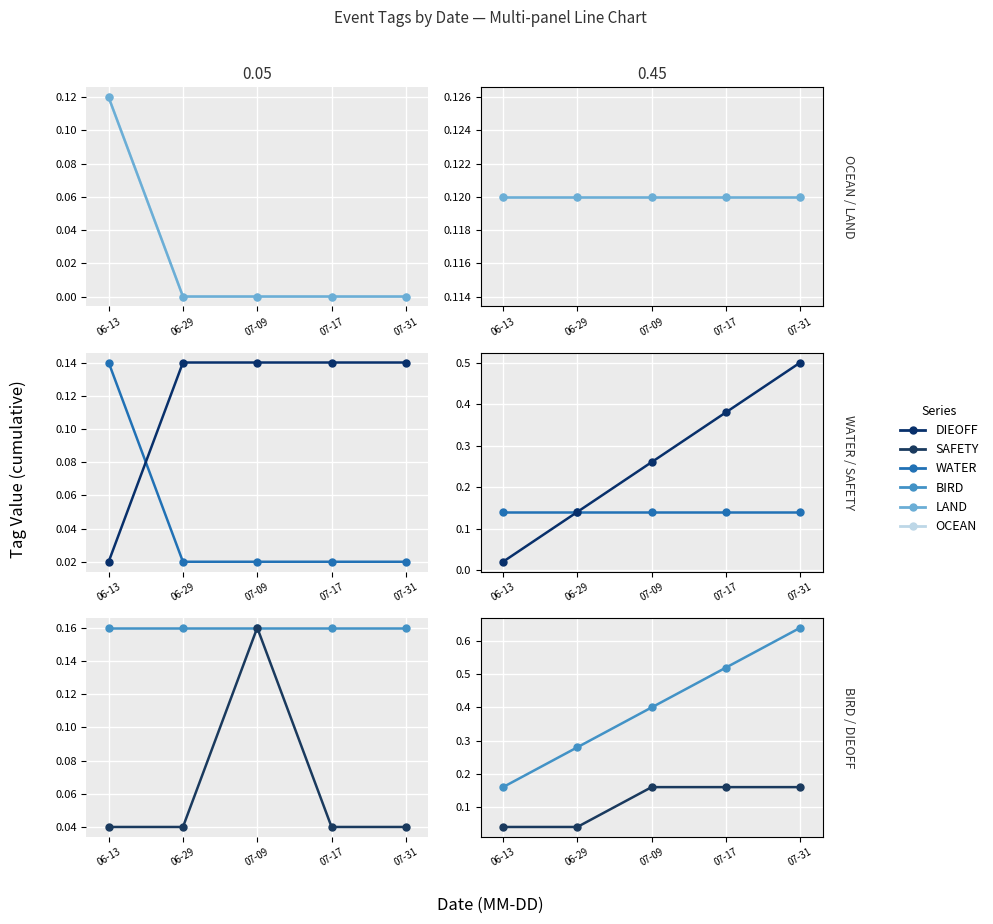

The DIEOFF series shows 0.2 at 07-31. True or false?

True